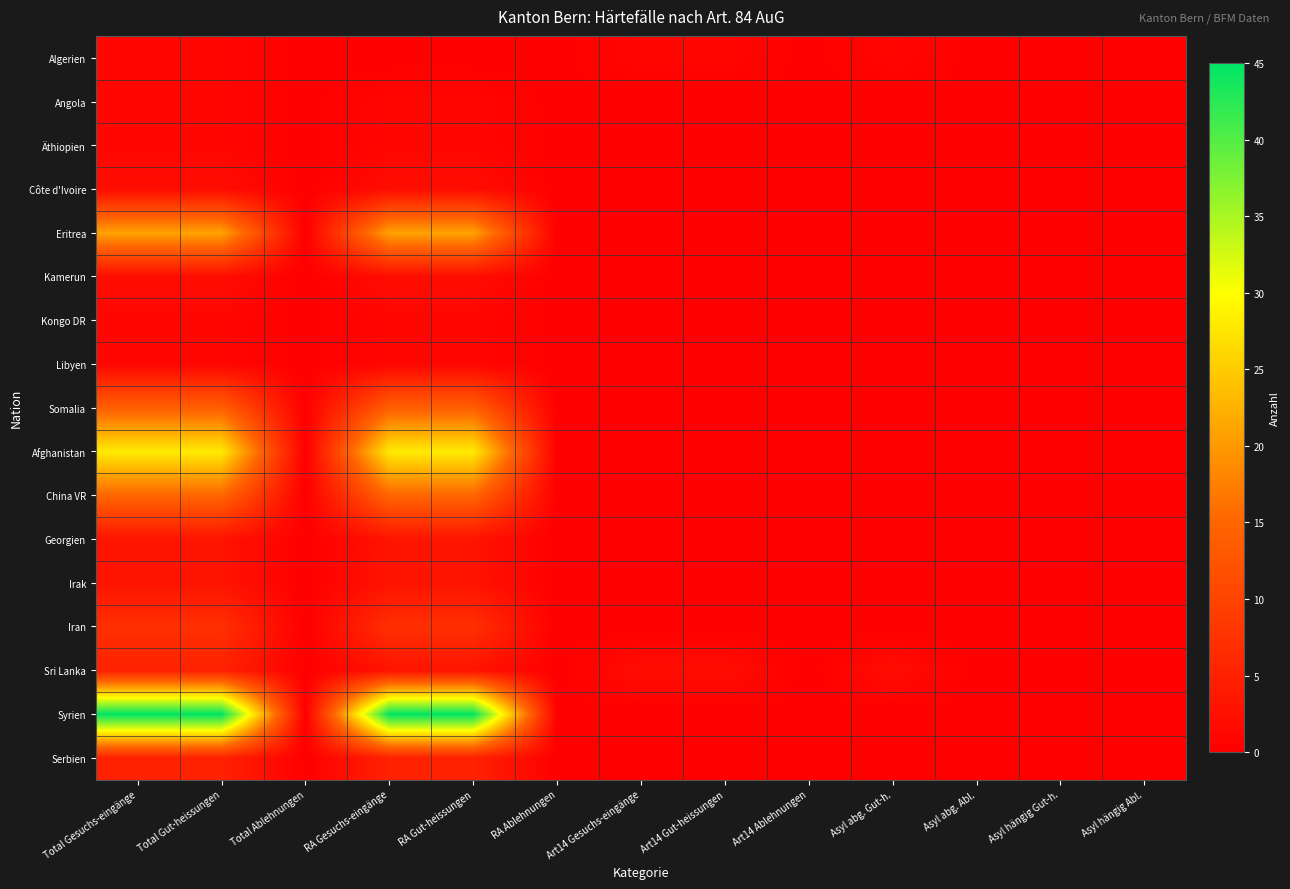

List the series in order of their peak value, lowest first.

Algerien, Angola, Äthiopien, Kongo DR, Libyen, Côte d'Ivoire, Kamerun, Georgien, Irak, Sri Lanka, Serbien, Iran, Somalia, China VR, Eritrea, Afghanistan, Syrien